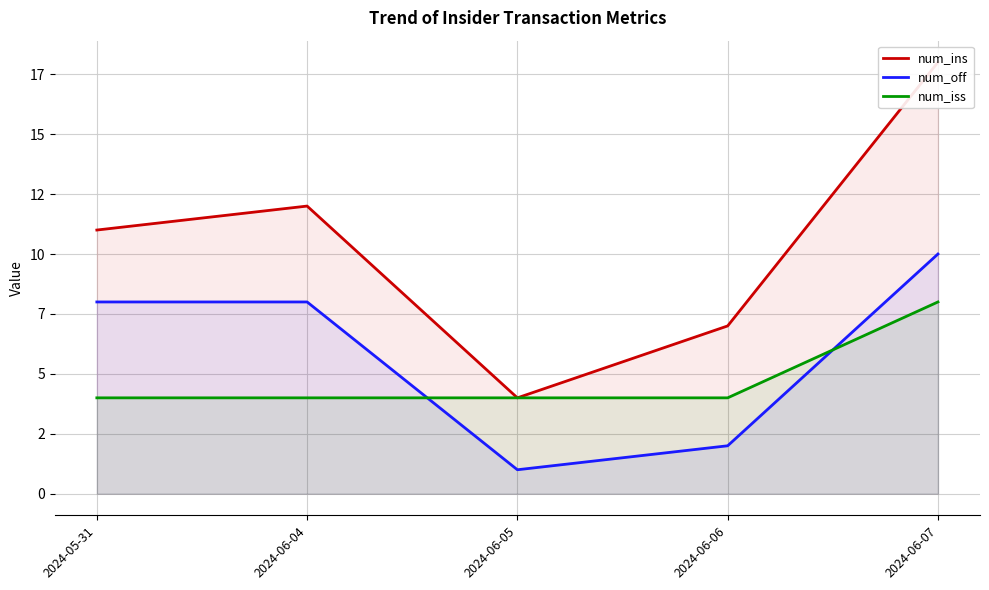

Reading right to left, list all the values displayed in this chart.

num_ins: 2024-06-07=18	2024-06-06=7	2024-06-05=4	2024-06-04=12	2024-05-31=11
num_off: 2024-06-07=10	2024-06-06=2	2024-06-05=1	2024-06-04=8	2024-05-31=8
num_iss: 2024-06-07=8	2024-06-06=4	2024-06-05=4	2024-06-04=4	2024-05-31=4